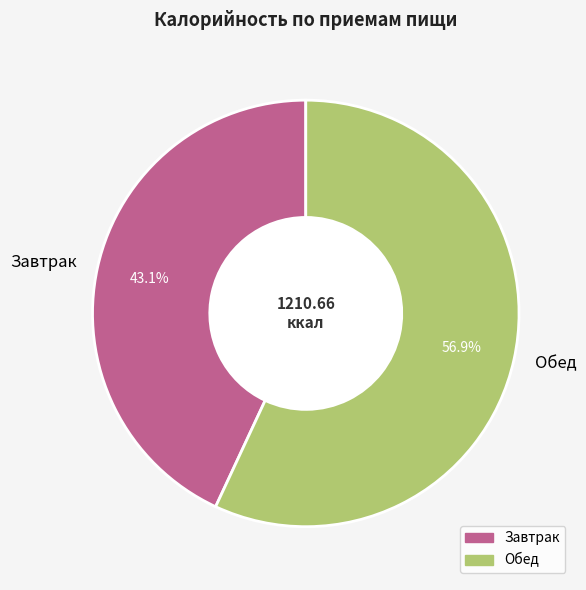

To the nearest percent, what is the difference between the largest and smallest slice percentages?

14%